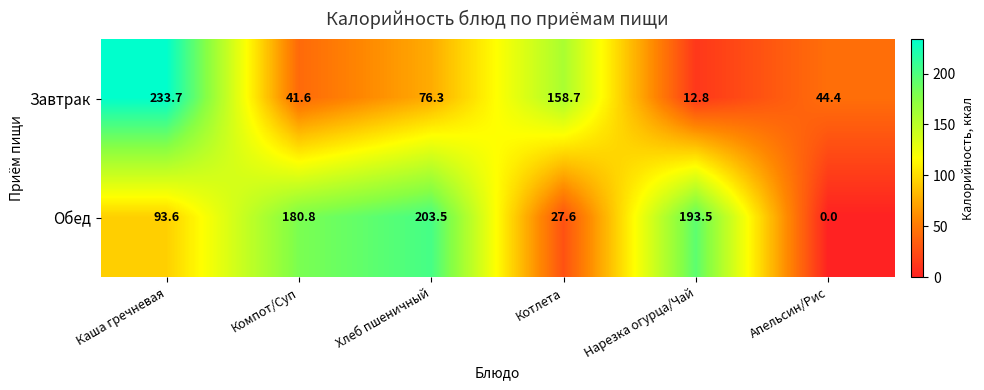

At how many categories does at least one series exceed 154?

5